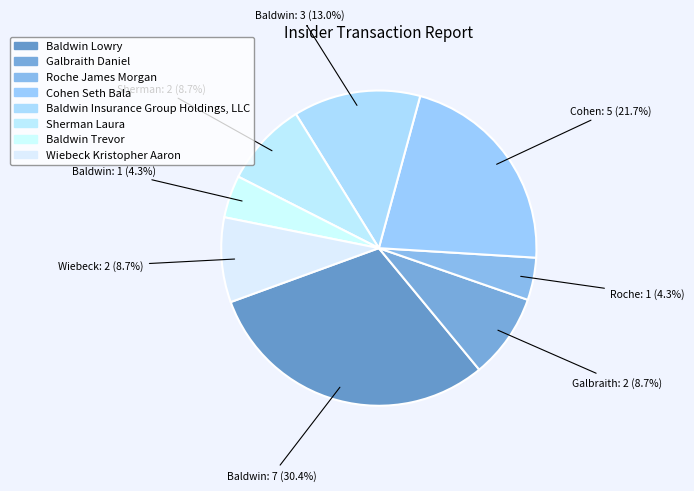

The Roche James Morgan slice represents 1% of the pie. True or false?

False